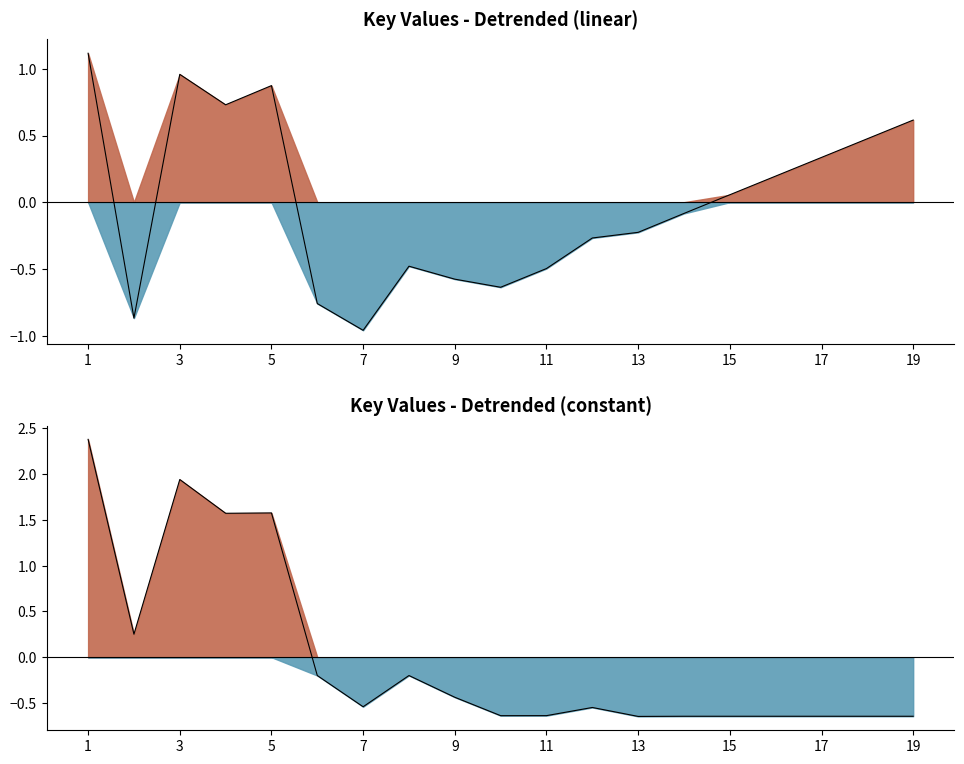

What is the sum of the values at 5 and 18?

0.9